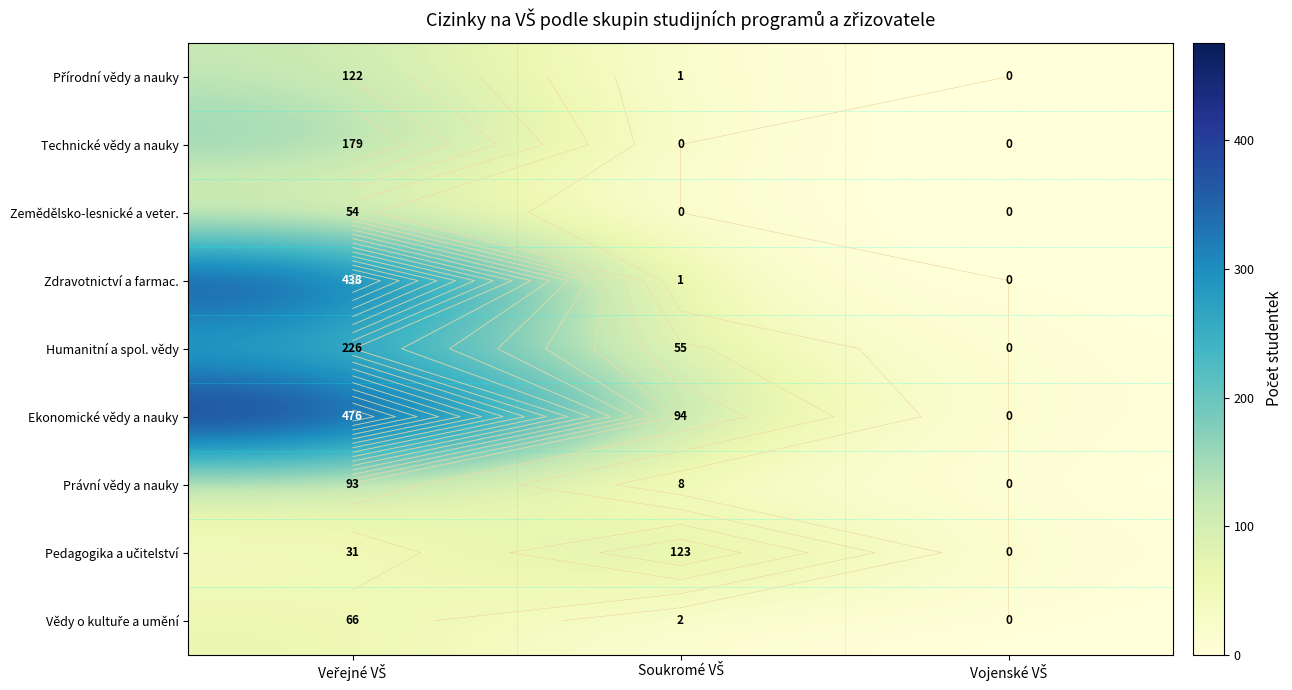

Which label corresponds to the largest value in the chart?

Veřejné VŠ